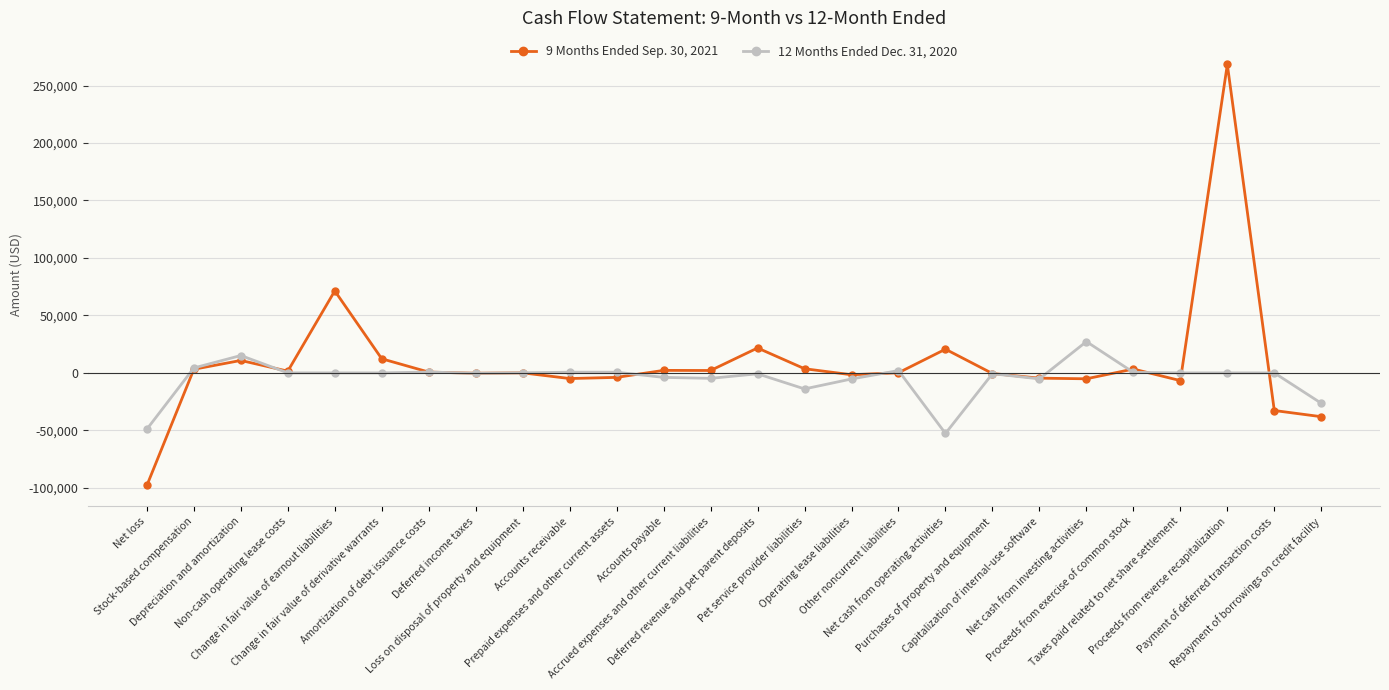

At how many categories does at least one series exceed 149519?

1